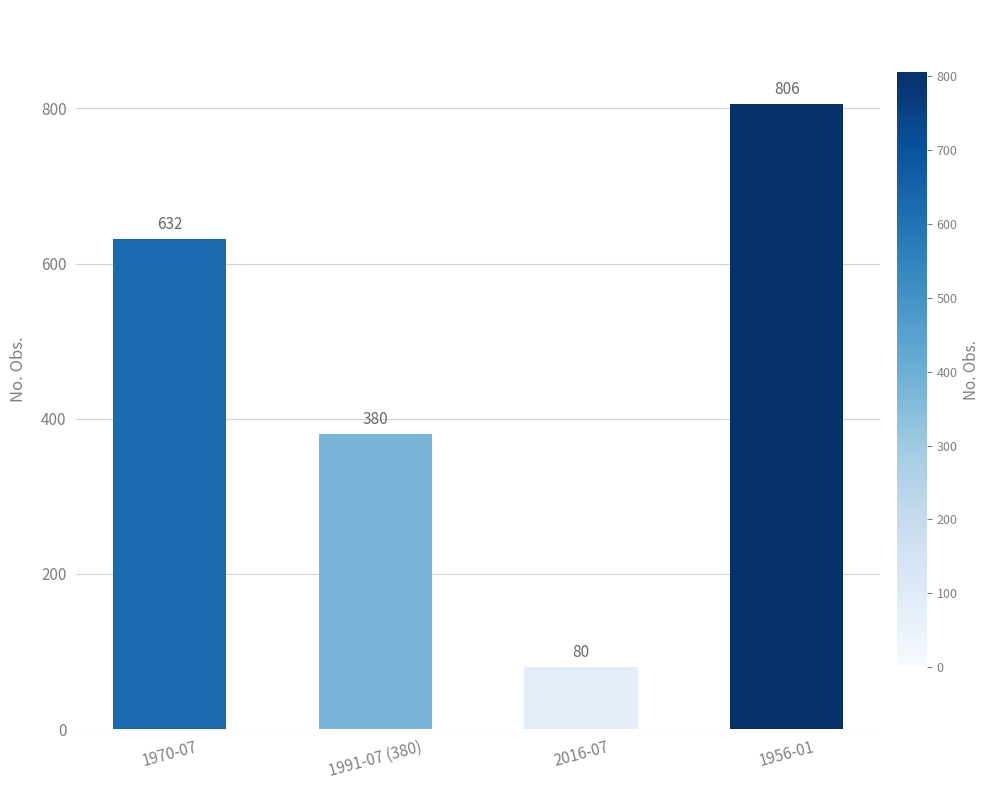

True or false: the data shows 44 at 2016-07.

False